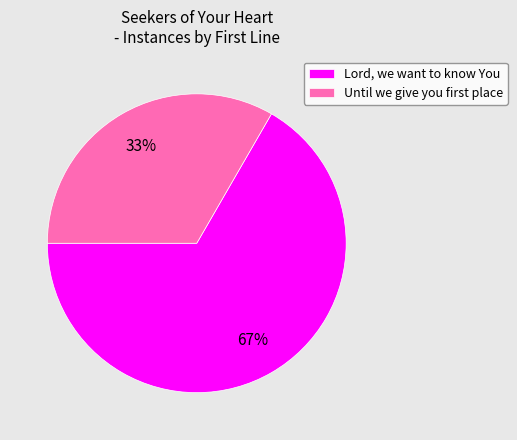

To the nearest percent, what is the average slice percentage?

50%